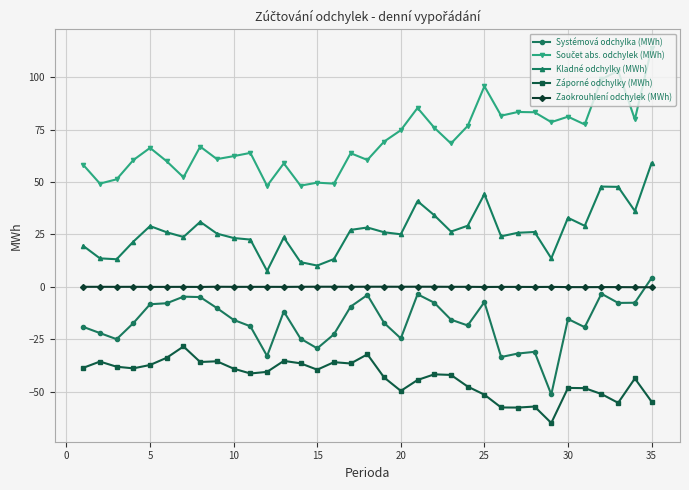

Which series ends up on top after the final intersection of Systémová odchylka (MWh) and Zaokrouhlení odchylek (MWh)?

Systémová odchylka (MWh)